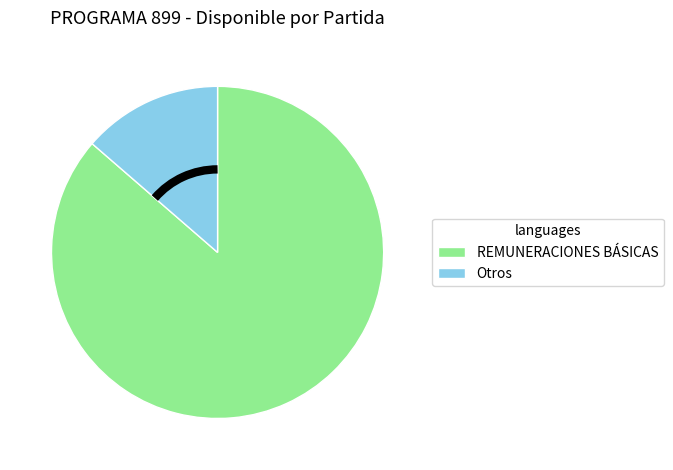

Is there a majority slice in this chart?

Yes